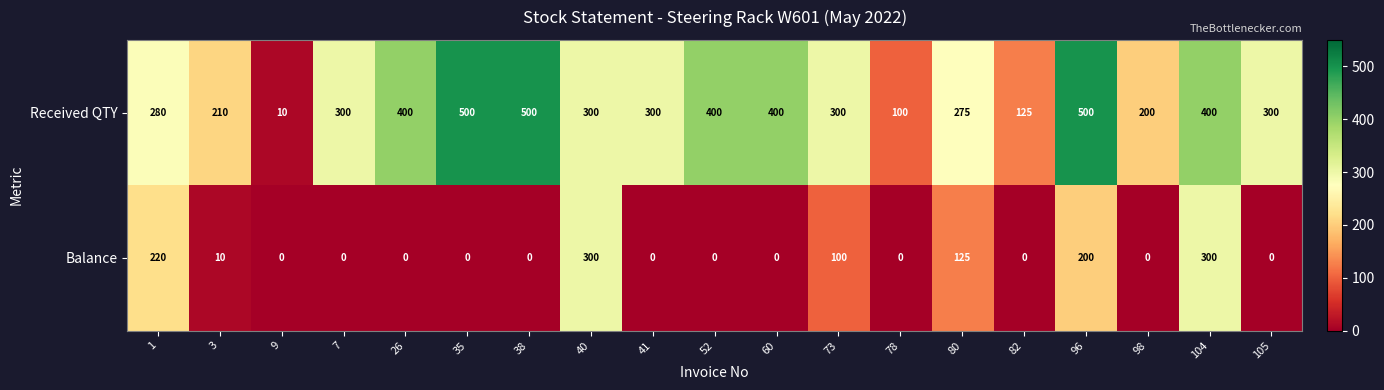

Is it true that Balance equals 108 at 38?

False